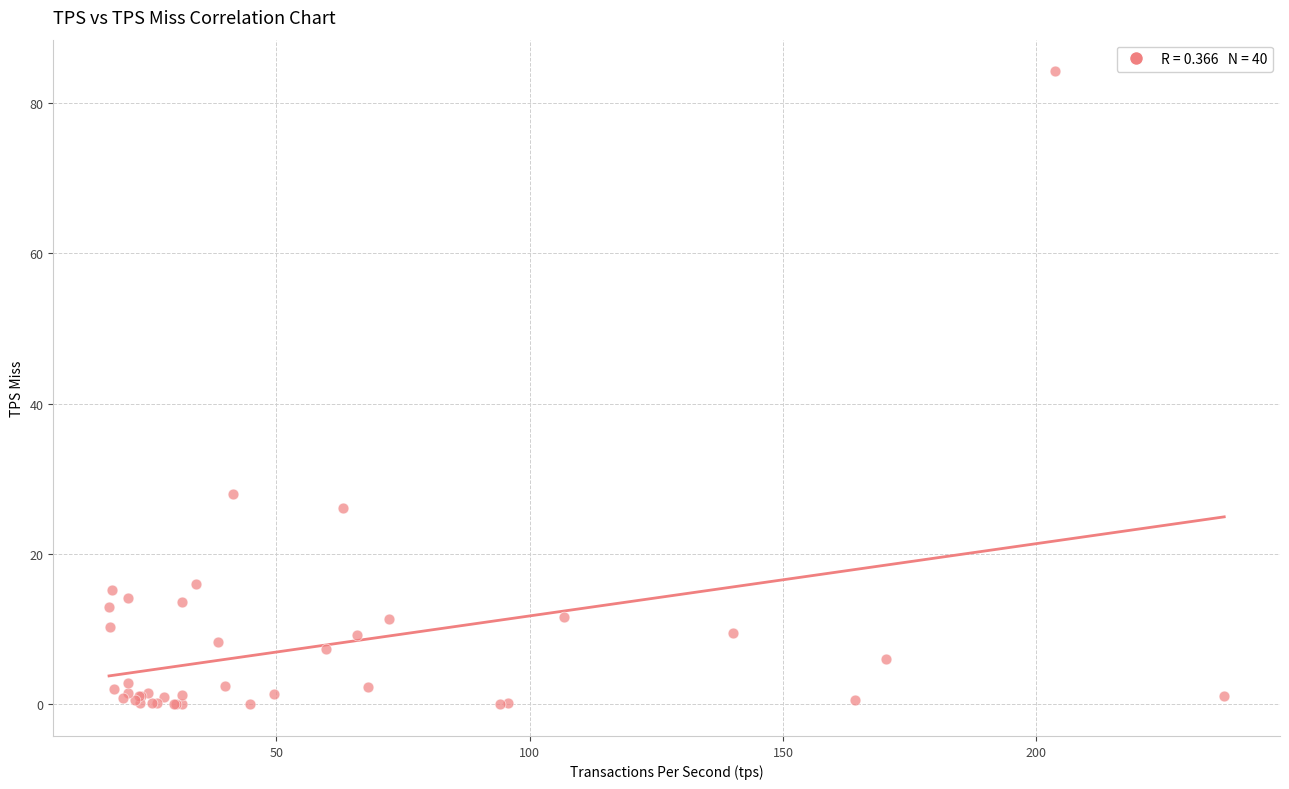

What Y value in the scatter plot is closest to 42?

28.0